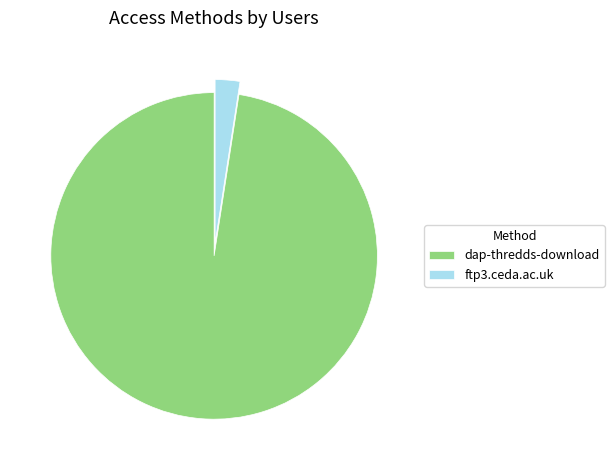

Does any single category account for the majority?

Yes